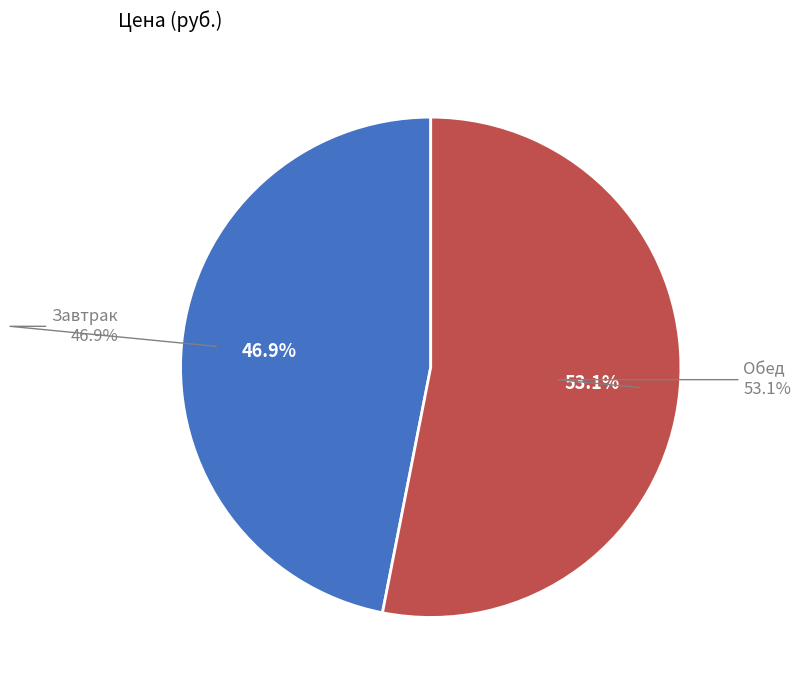

Is it true that Обед is 53% of the pie?

True